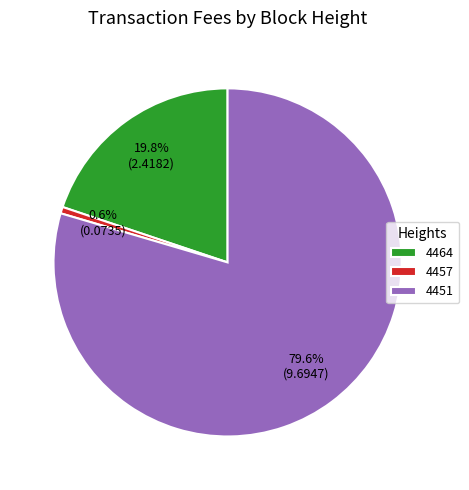

Is there any slice that represents more than half of the pie?

Yes